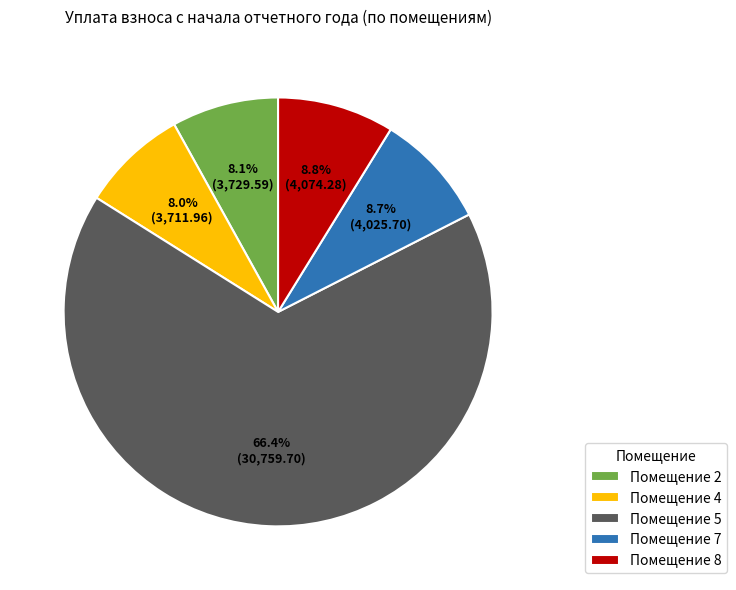

Which category accounts for the majority?

Помещение 5